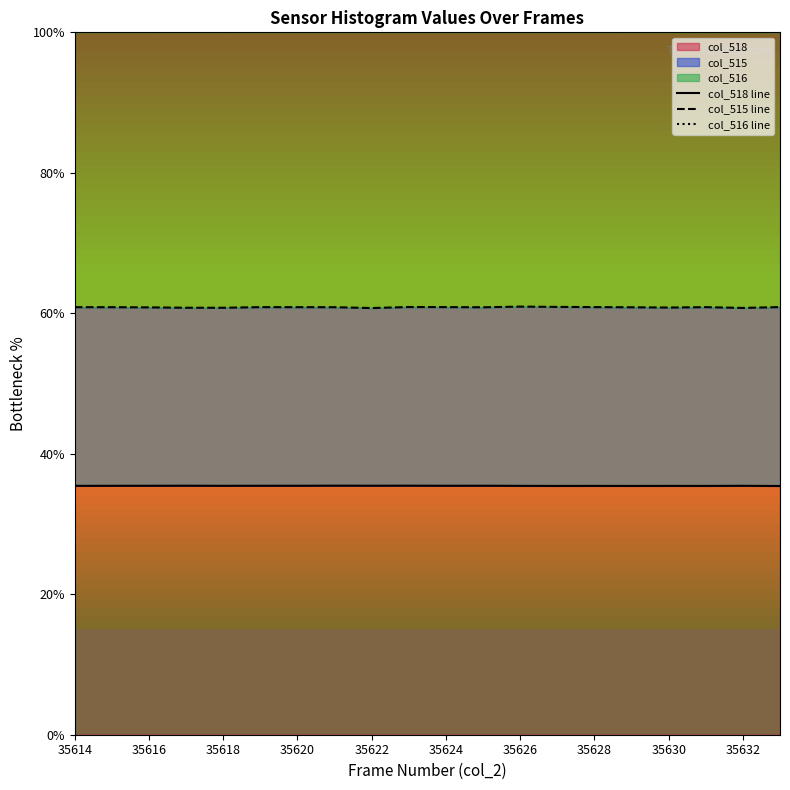

True or false: col_518 line and col_516 line intersect in this chart.

False